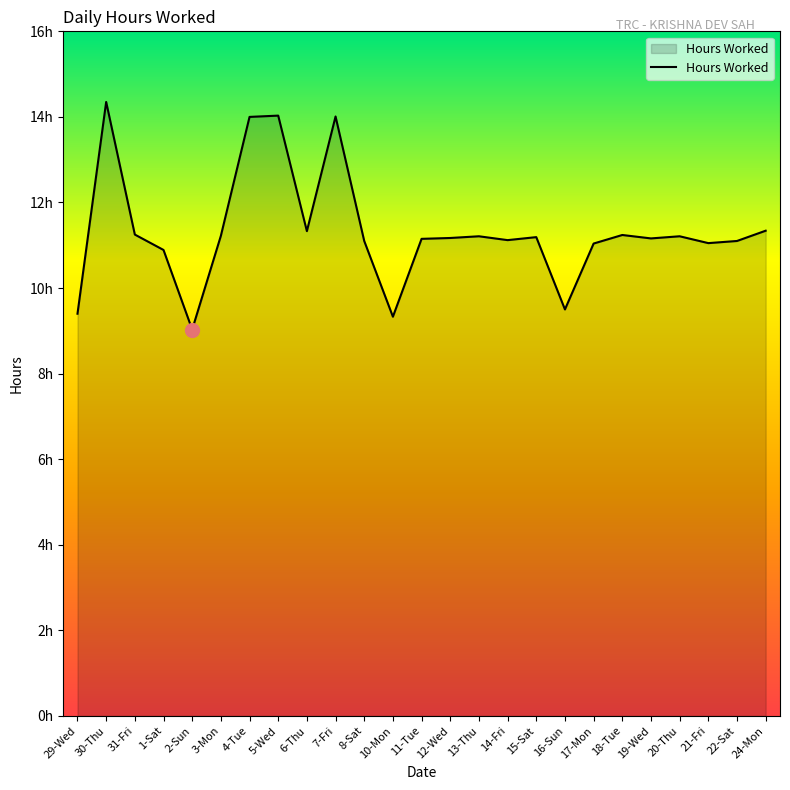

The chart shows a value of 3.8 at 22-Sat. True or false?

False